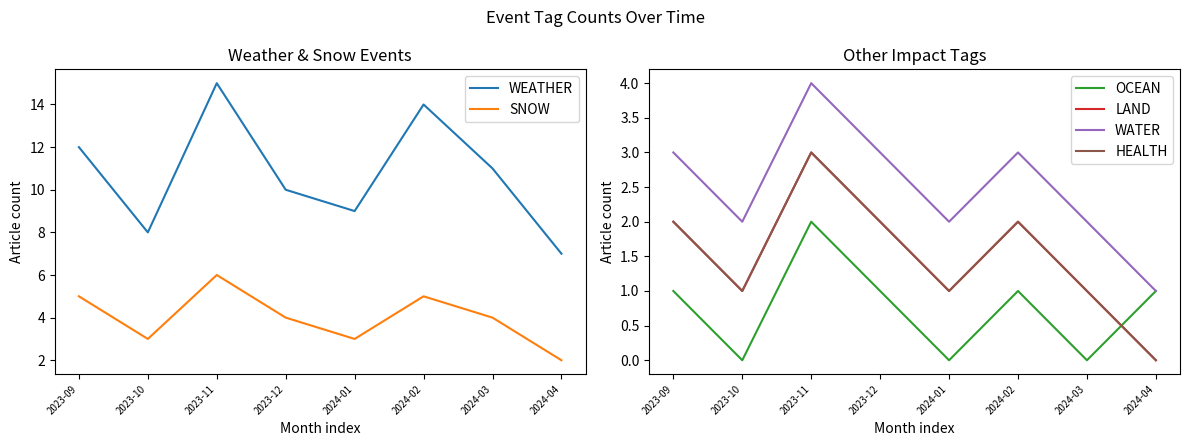

Where is the first local maximum for HEALTH?

2023-11